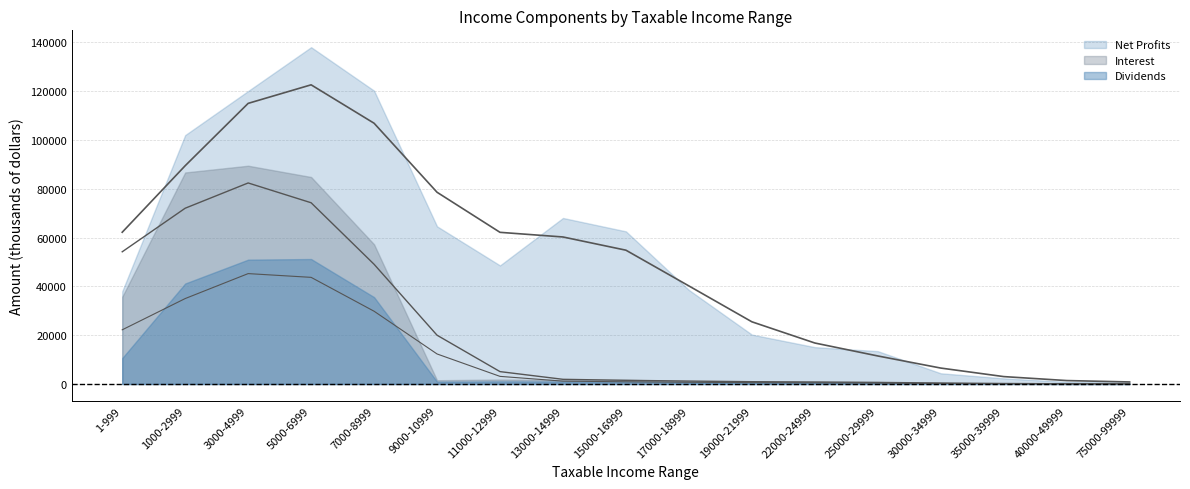

How many lines are shown in the chart?

3